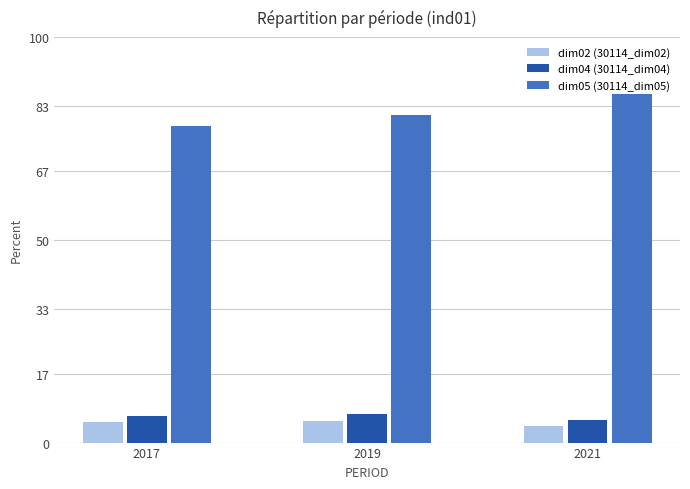

At 2017, list the series in order from smallest to largest.

dim02 (30114_dim02), dim04 (30114_dim04), dim05 (30114_dim05)